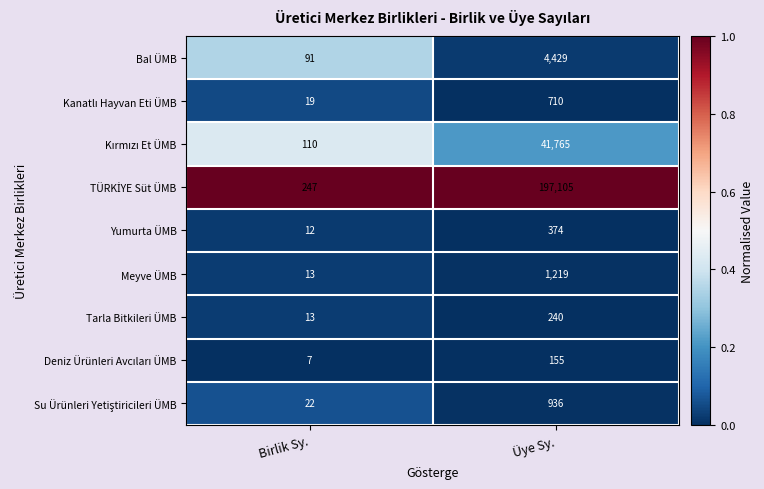

Is the value of Bal ÜMB at Birlik Sy. greater than the value of Meyve ÜMB at Birlik Sy.?

Yes